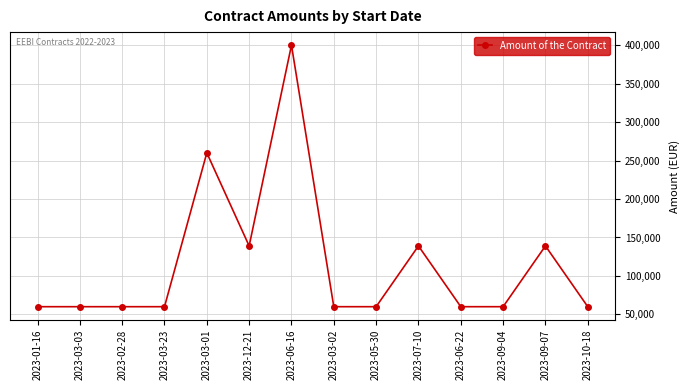

Is it true that the value at 2023-05-30 is 35853.0?

False